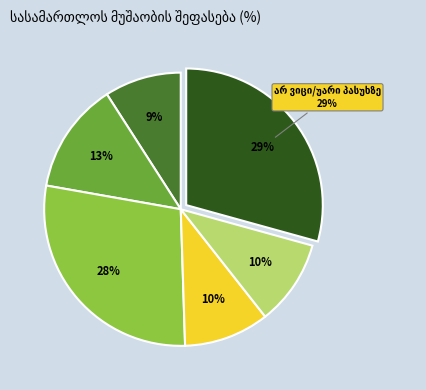

What is the smallest slice in the pie chart?

უარყოფითად